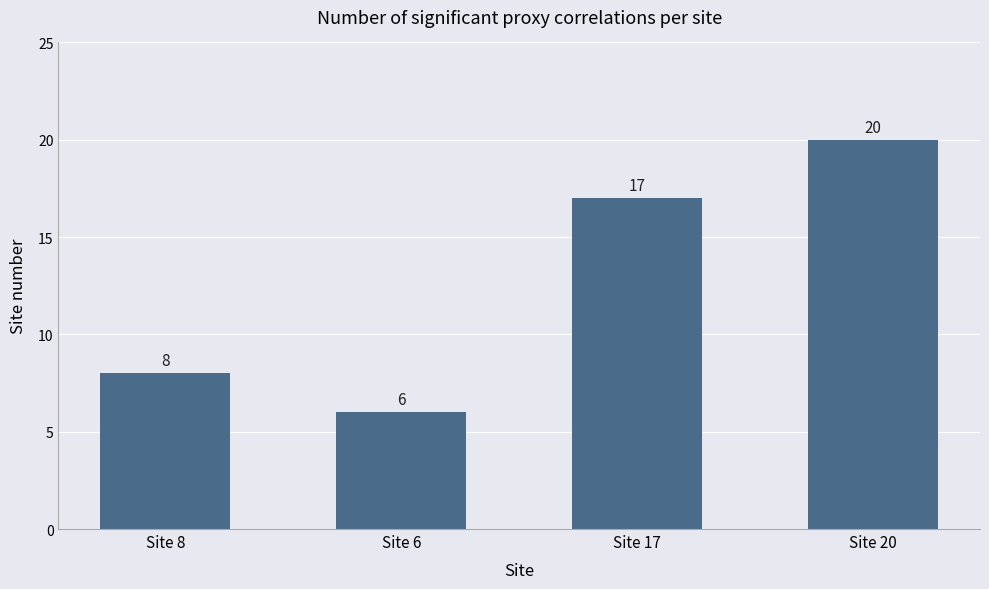

What is the average value?

13